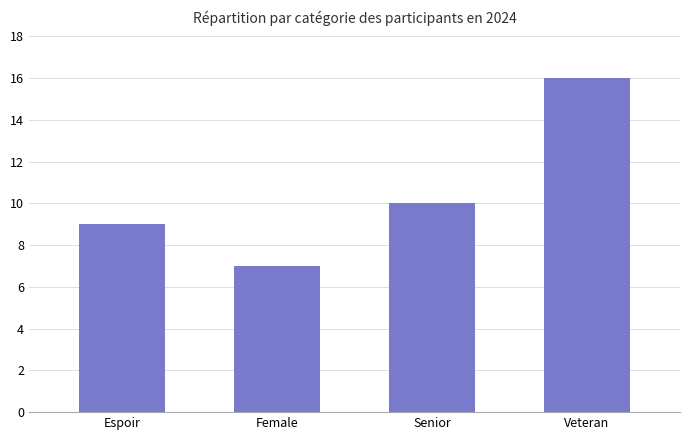

Reading left to right, extract all data points from this chart.

9	7	10	16